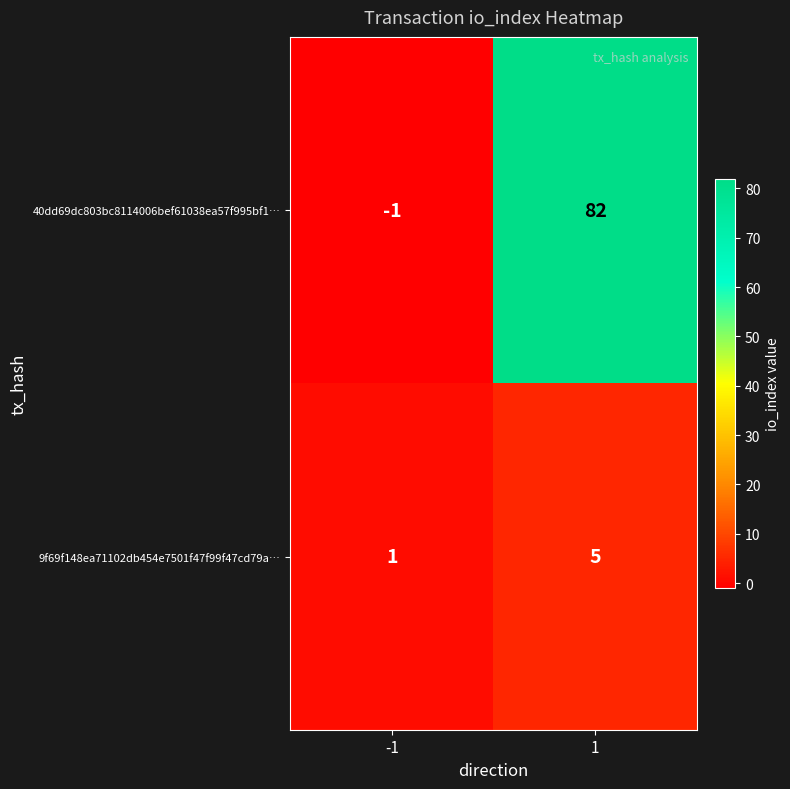

What is the difference between the highest and lowest values at -1?

2